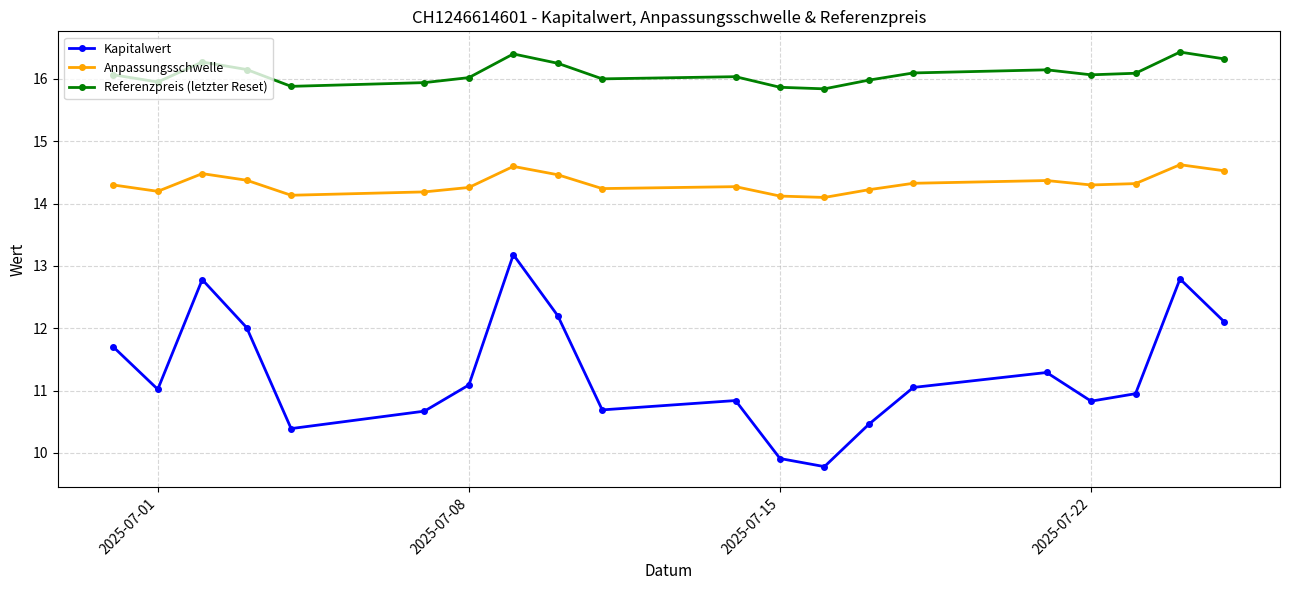

What is the greatest value displayed?

16.4